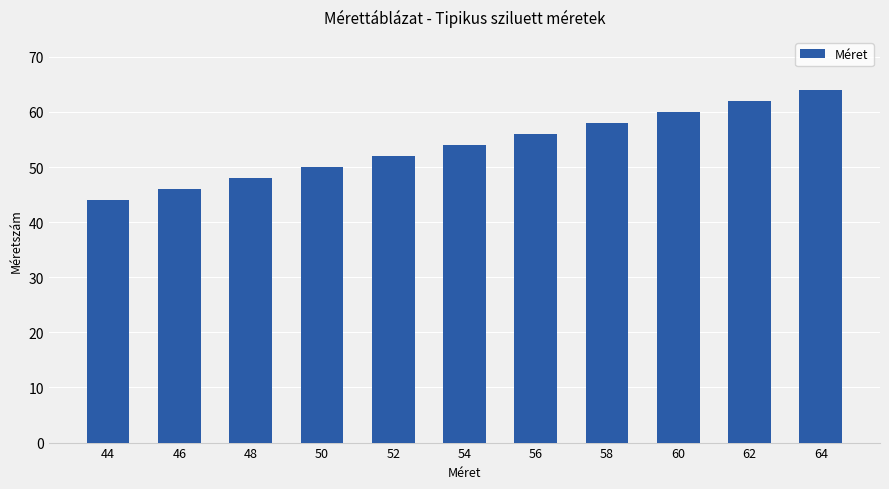

List the labels in order of value, largest first.

64, 62, 60, 58, 56, 54, 52, 50, 48, 46, 44